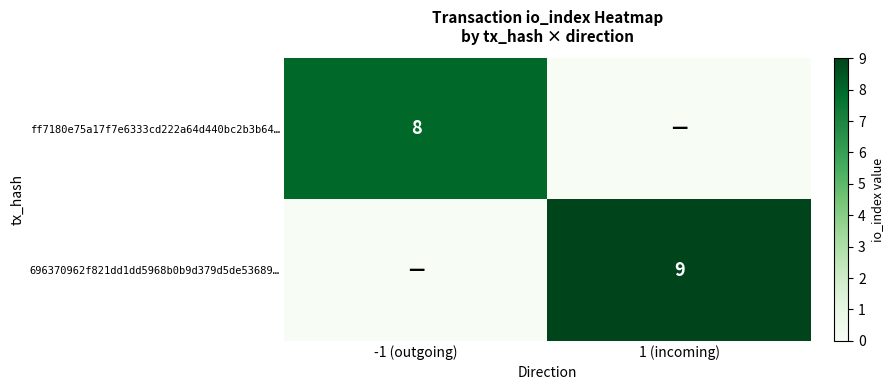

The value of ff7180e75a17f7e6333cd222a64d440bc2b3b64… at -1 (outgoing) is 3. True or false?

False